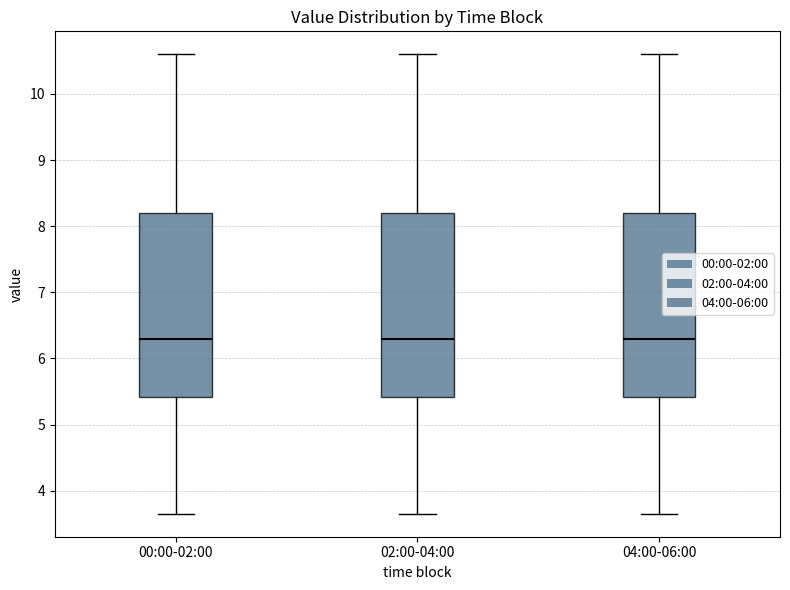

Reading left to right, transcribe this box plot: for each box, give where its median line is, the range the box spans, and where its two whiskers end, as read against the y-axis. The values are not printed on the chart, so give them approximately, as read against the axis.

00:00-02:00: median 6.3, box 5.4 to 8.2, whiskers 3.7 to 10.6
02:00-04:00: median 6.3, box 5.4 to 8.2, whiskers 3.7 to 10.6
04:00-06:00: median 6.3, box 5.4 to 8.2, whiskers 3.7 to 10.6